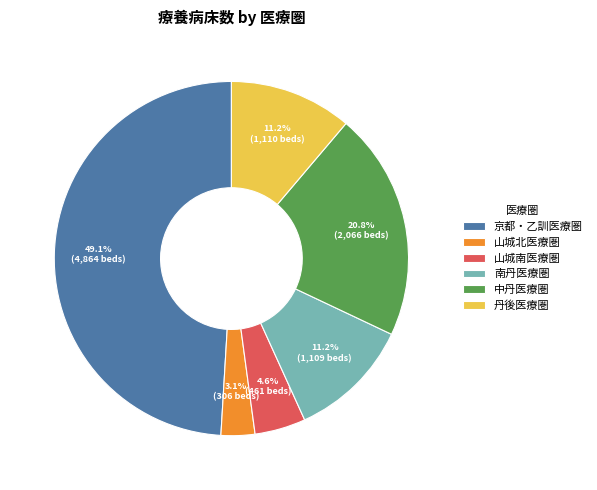

Do 山城北医療圏 and 南丹医療圏 together represent more than half of the pie?

No